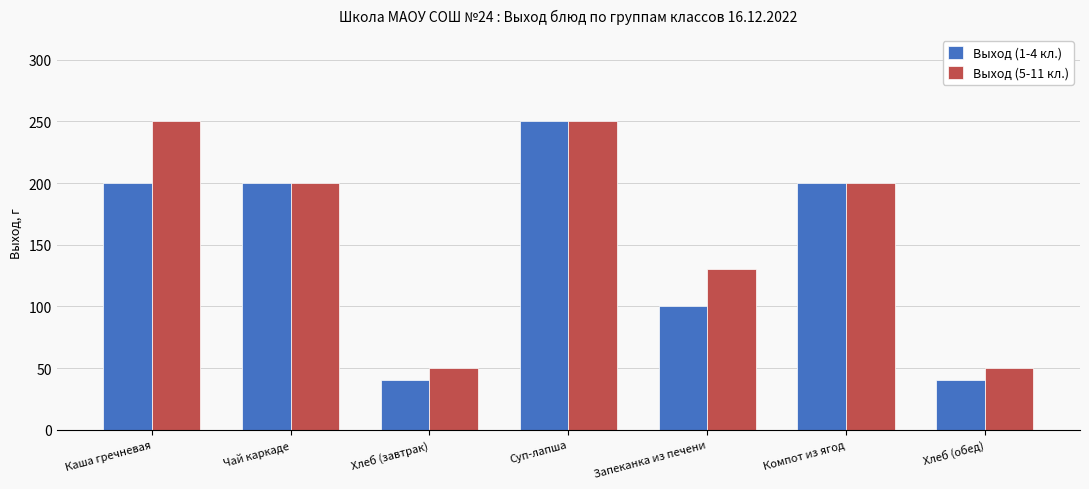

At which label does Выход (1-4 кл.) reach its peak?

Суп-лапша